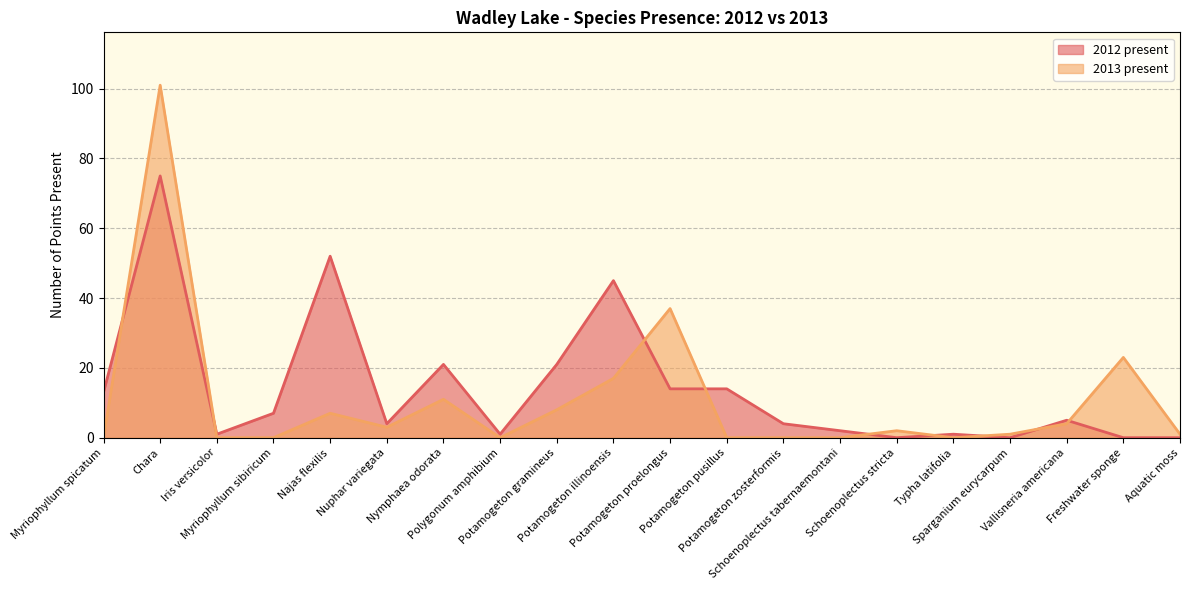

How many series are shown in this chart?

2